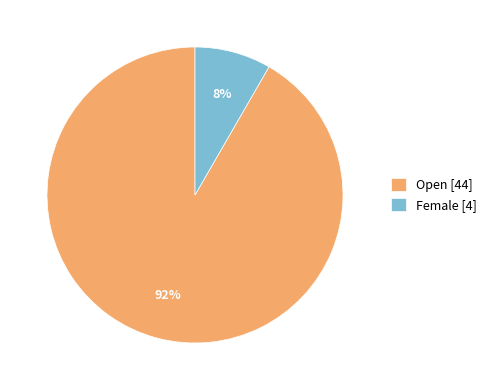

How many segments does this pie chart have?

2